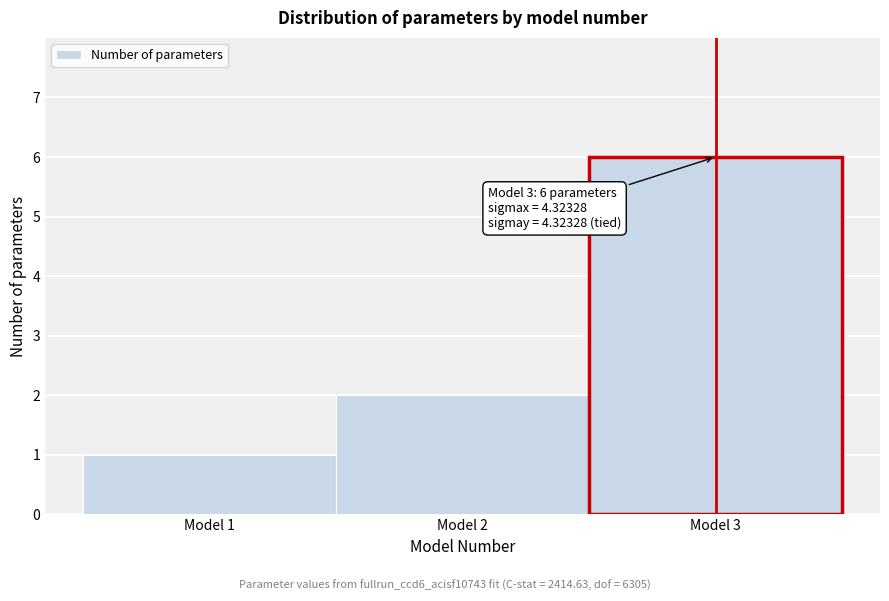

Over which range of the x-axis is the bar tallest?

2.5 to 3.5